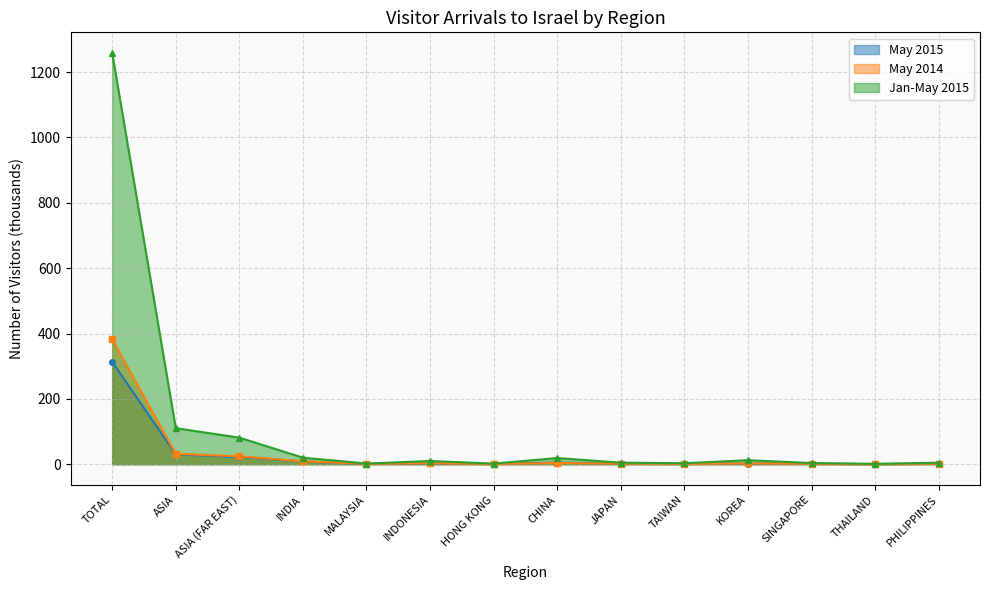

Count the number of categories in the chart.

14